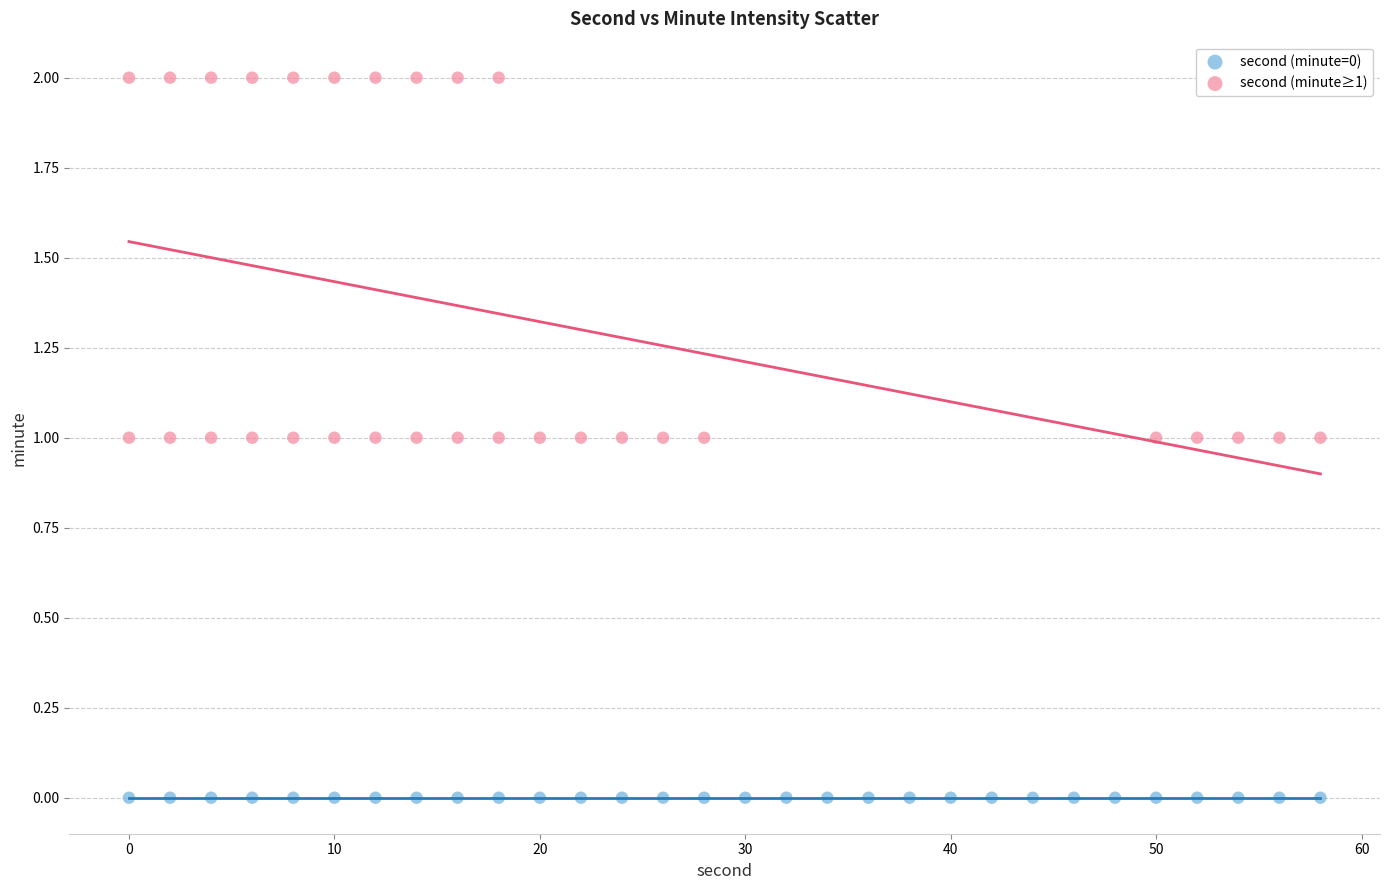

What are all the series names shown in the legend?

second (minute=0), second (minute≥1)